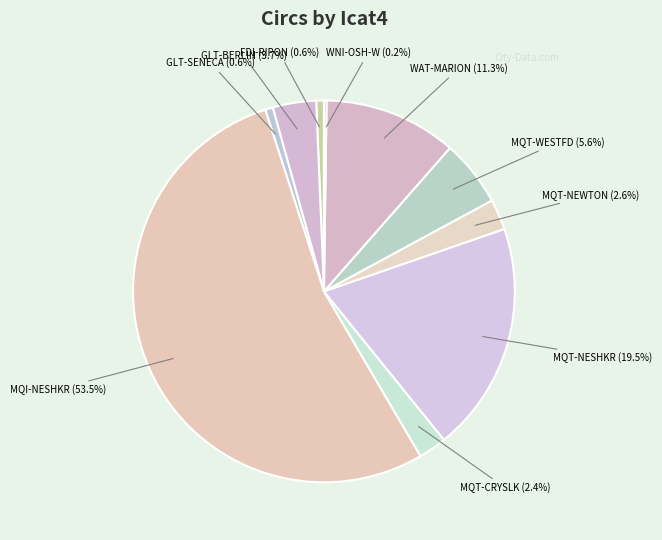

To the nearest percent, what is the difference between the largest and smallest slice percentages?

53%